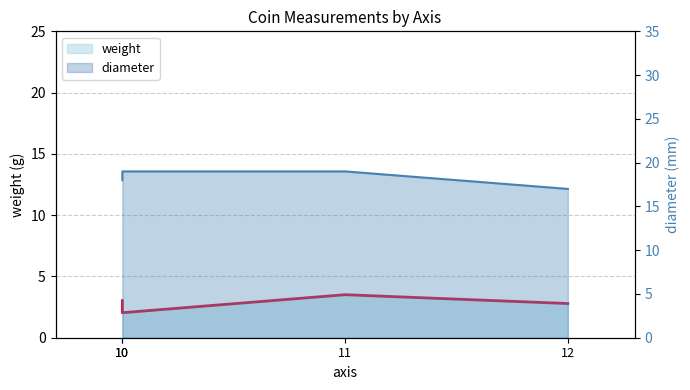

Which series has the largest range (max minus min)?

diameter